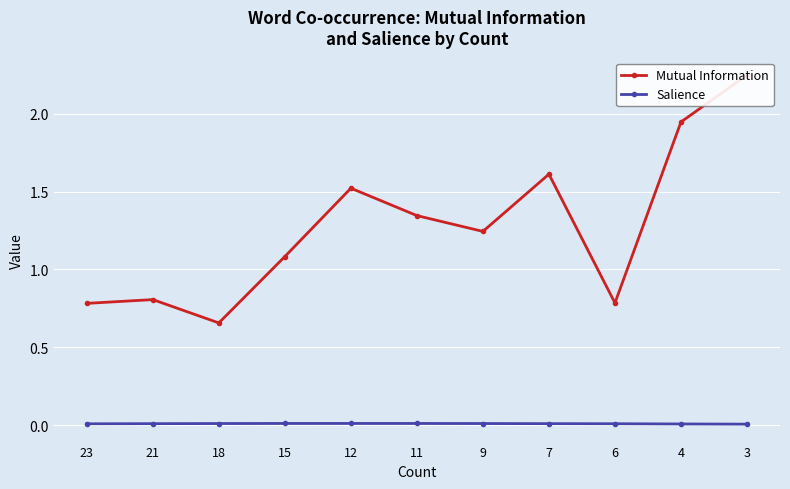

List the series in order of their peak value, highest first.

Mutual Information, Salience